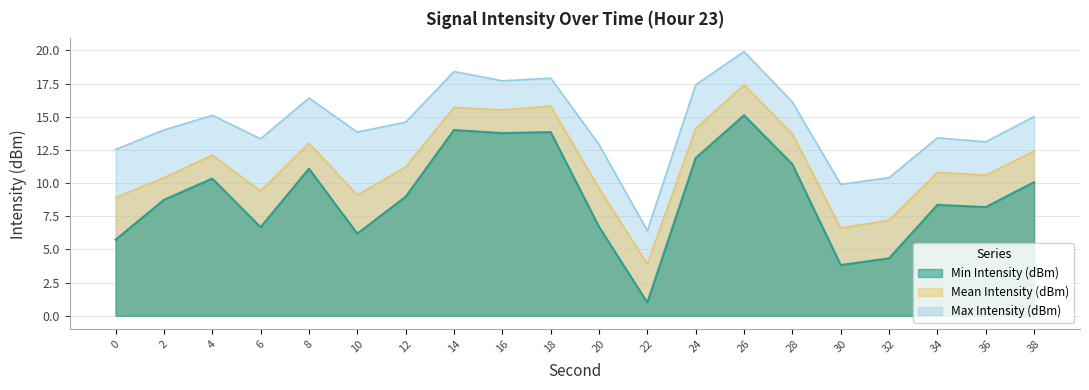

List the labels in order of Min Intensity (dBm) value, smallest first.

22, 30, 32, 0, 10, 6, 20, 36, 34, 2, 12, 38, 4, 8, 28, 24, 16, 18, 14, 26